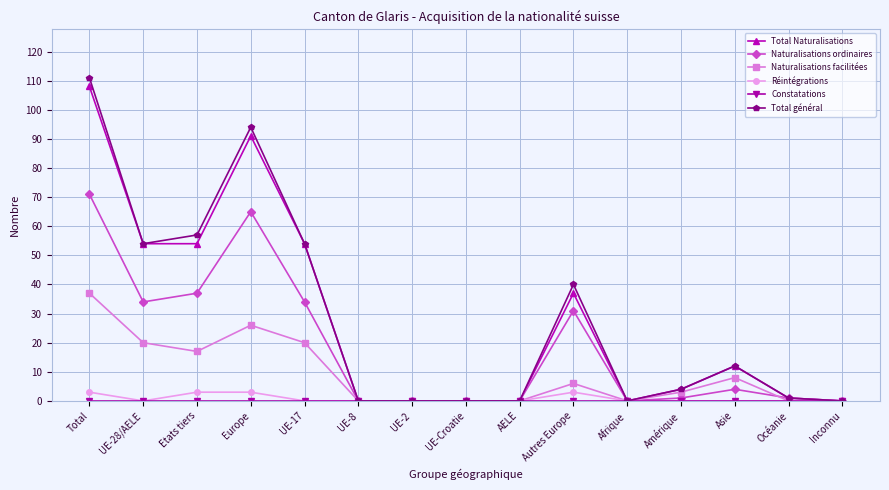

Which series has the widest spread of values?

Total général